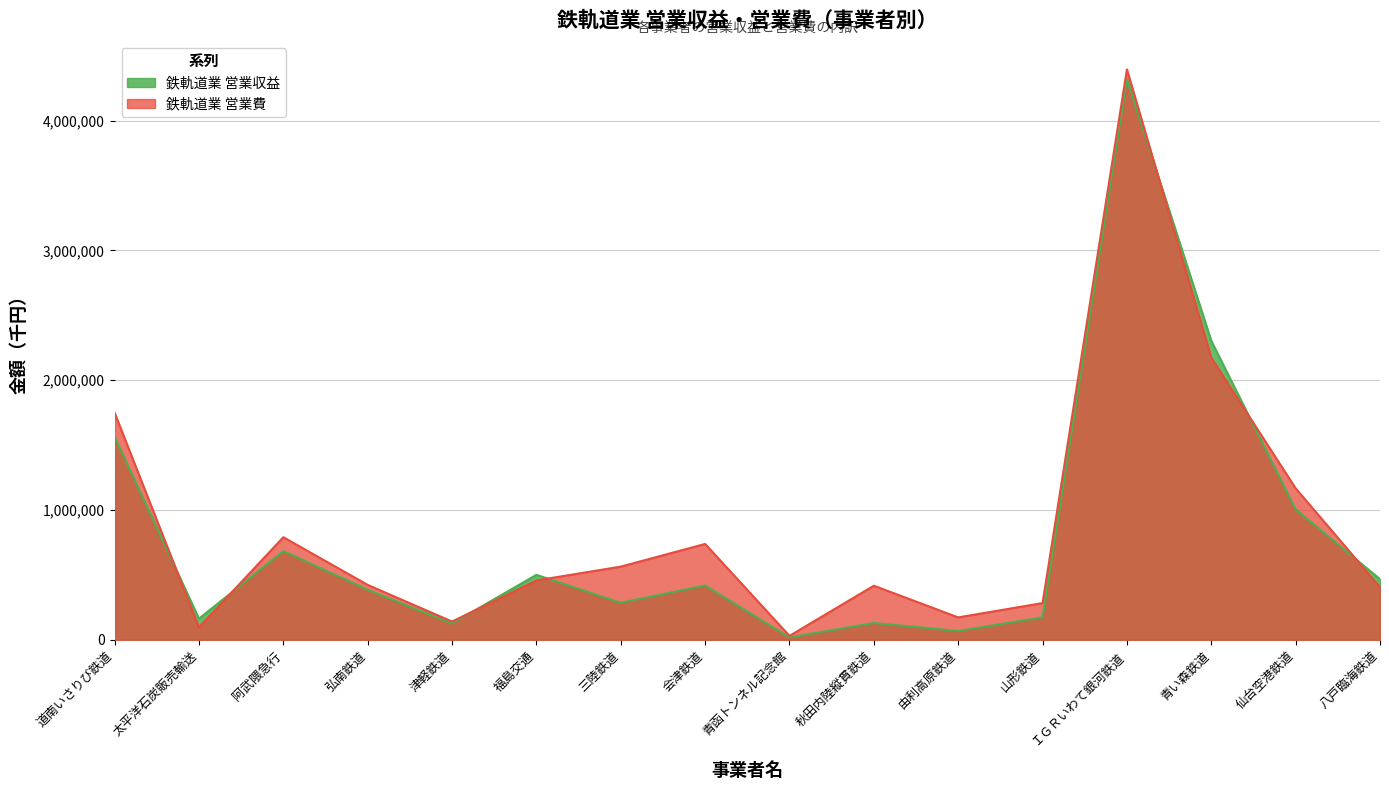

Rank the categories by 鉄軌道業 営業収益 value from lowest to highest.

青函トンネル記念館, 由利高原鉄道, 津軽鉄道, 秋田内陸縦貫鉄道, 太平洋石炭販売輸送, 山形鉄道, 三陸鉄道, 弘南鉄道, 会津鉄道, 八戸臨海鉄道, 福島交通, 阿武隈急行, 仙台空港鉄道, 道南いさりび鉄道, 青い森鉄道, ＩＧＲいわて銀河鉄道